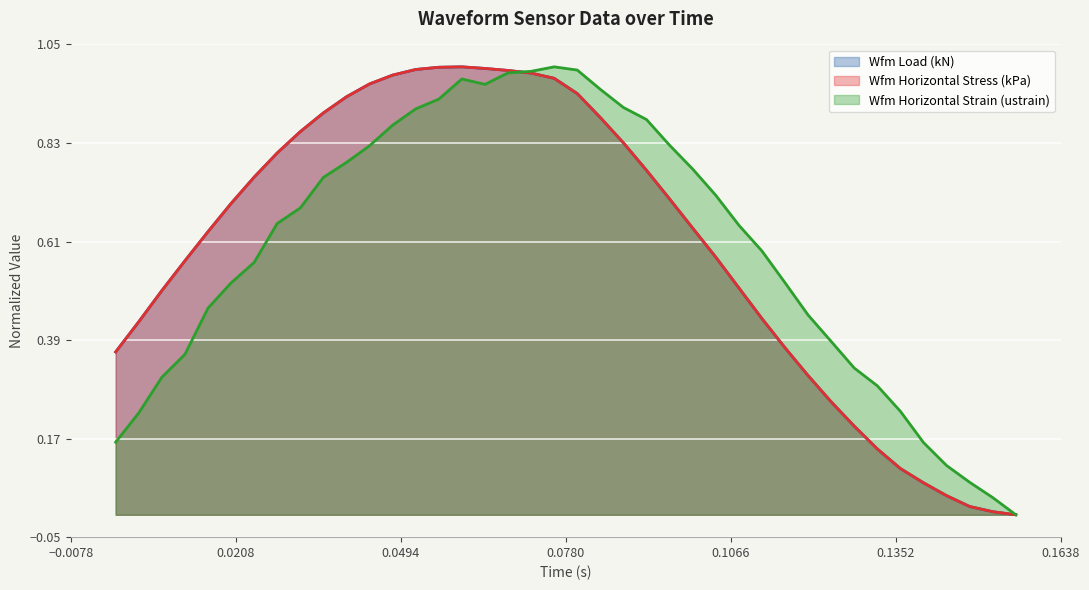

At how many categories does at least one series exceed 0?

39